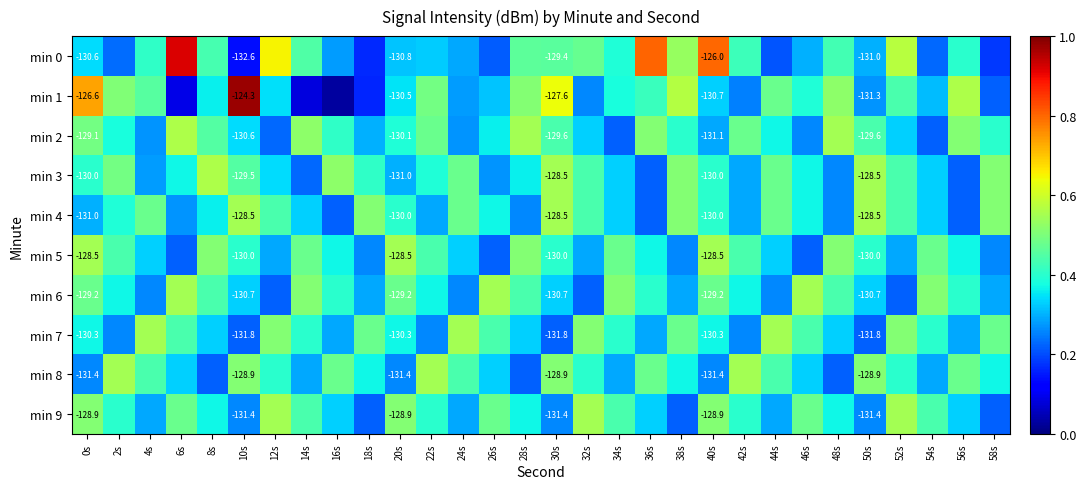

What is the greatest value displayed?

1.0